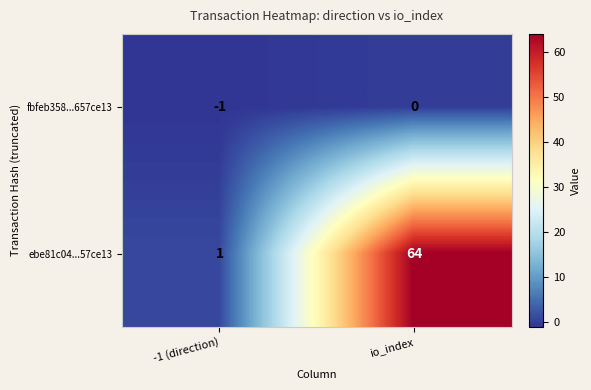

Which series changed the most between -1 (direction) and io_index?

ebe81c04...57ce13